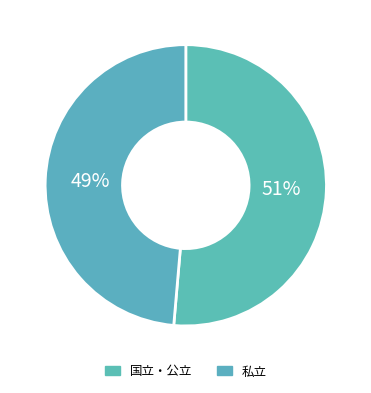

Count the number of slices in the pie.

2